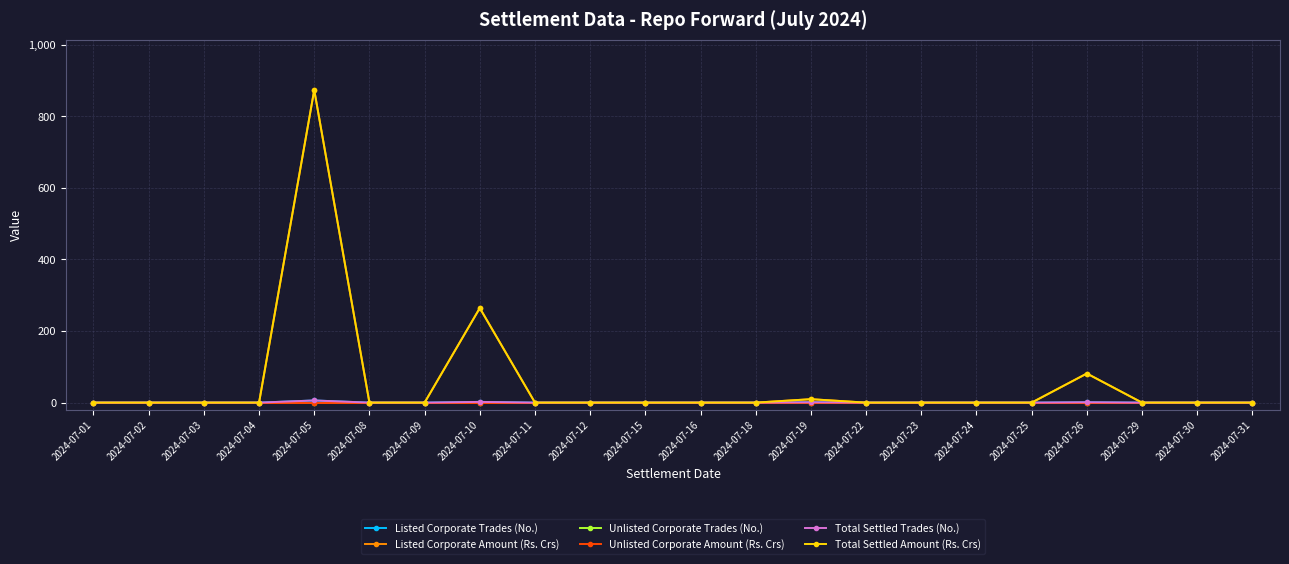

True or false: Listed Corporate Amount (Rs. Crs) has more than 0 points higher than both neighbors.

True